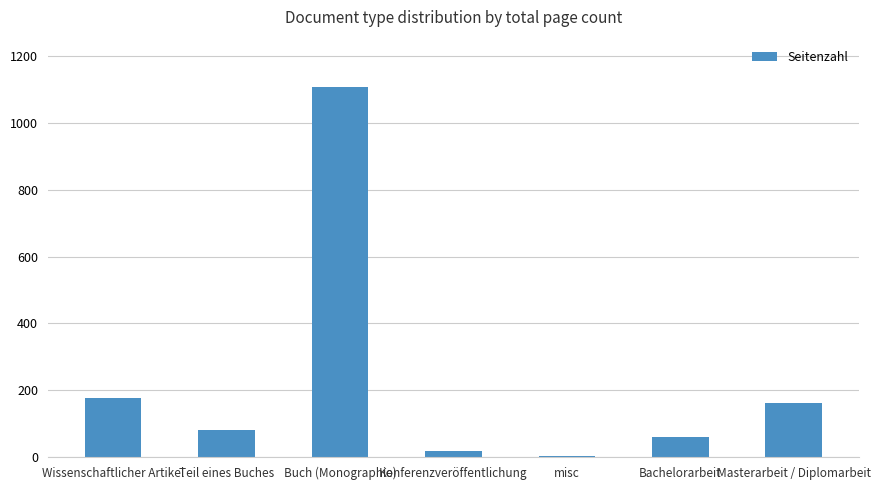

True or false: the data shows 81 at Teil eines Buches.

True